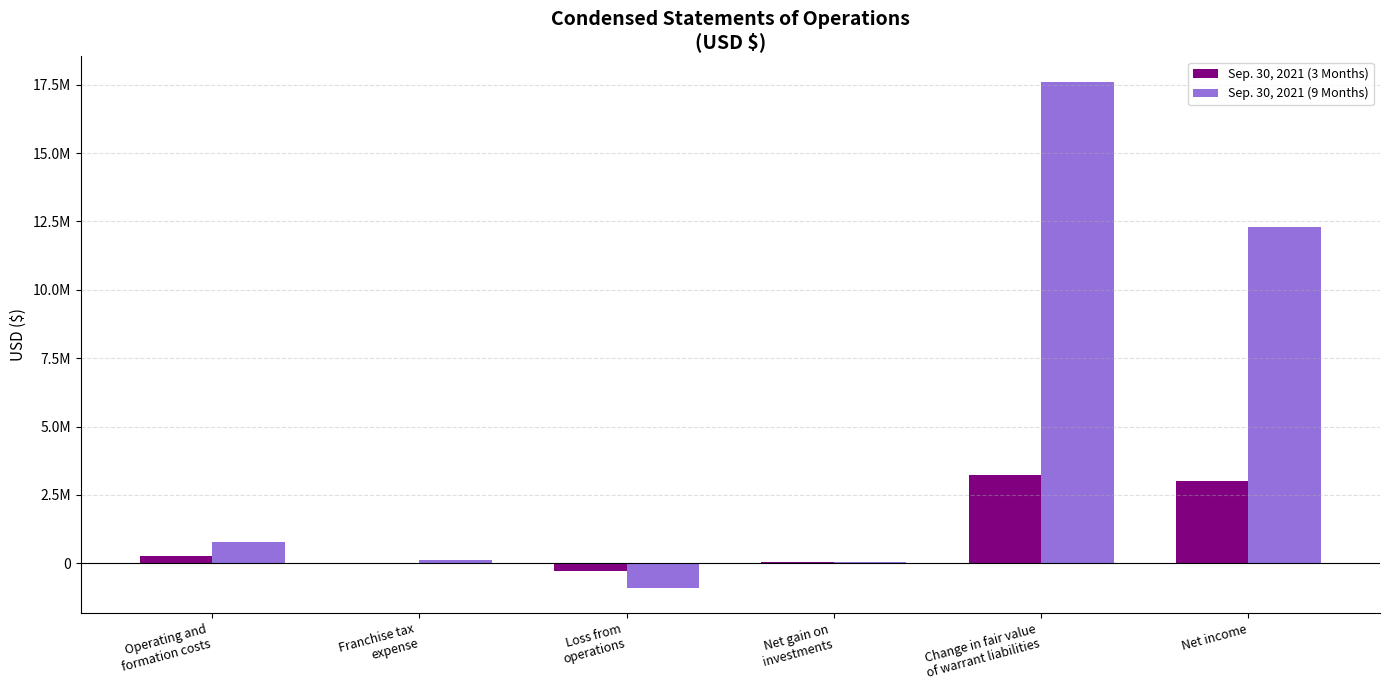

What are all the series names shown in the legend?

Sep. 30, 2021 (3 Months), Sep. 30, 2021 (9 Months)